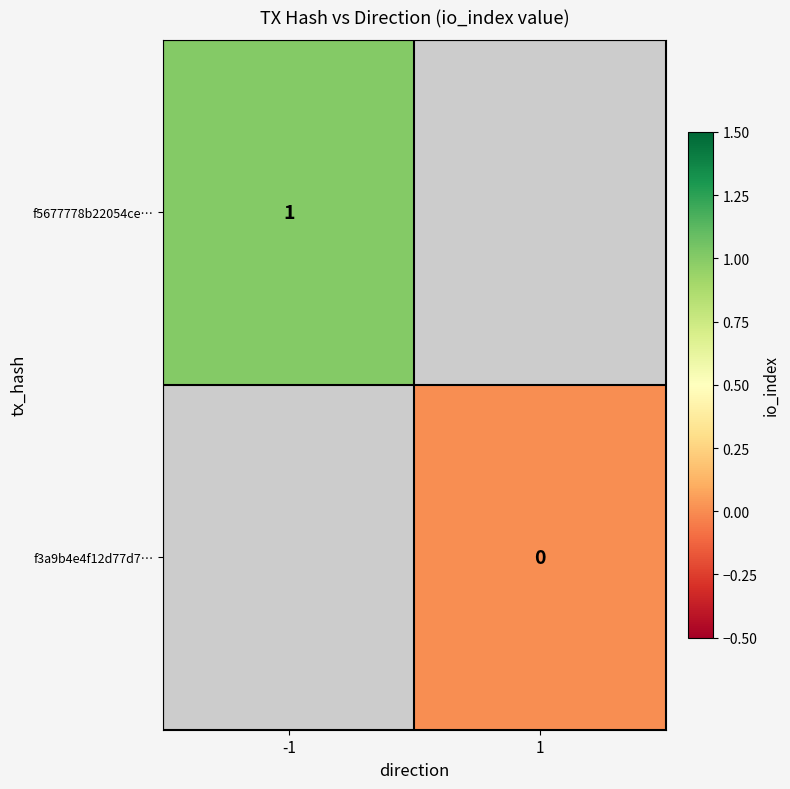

Is it true that f5677778b22054ce… equals 1.5 at -1?

False